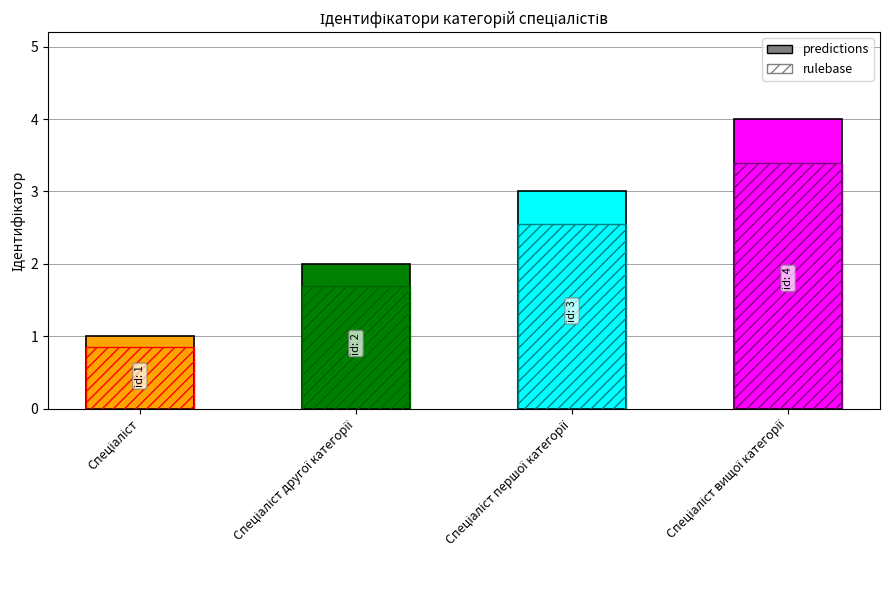

Rank the categories by value from highest to lowest.

Спеціаліст вищої категорії, Спеціаліст першої категорії, Спеціаліст другої категорії, Спеціаліст